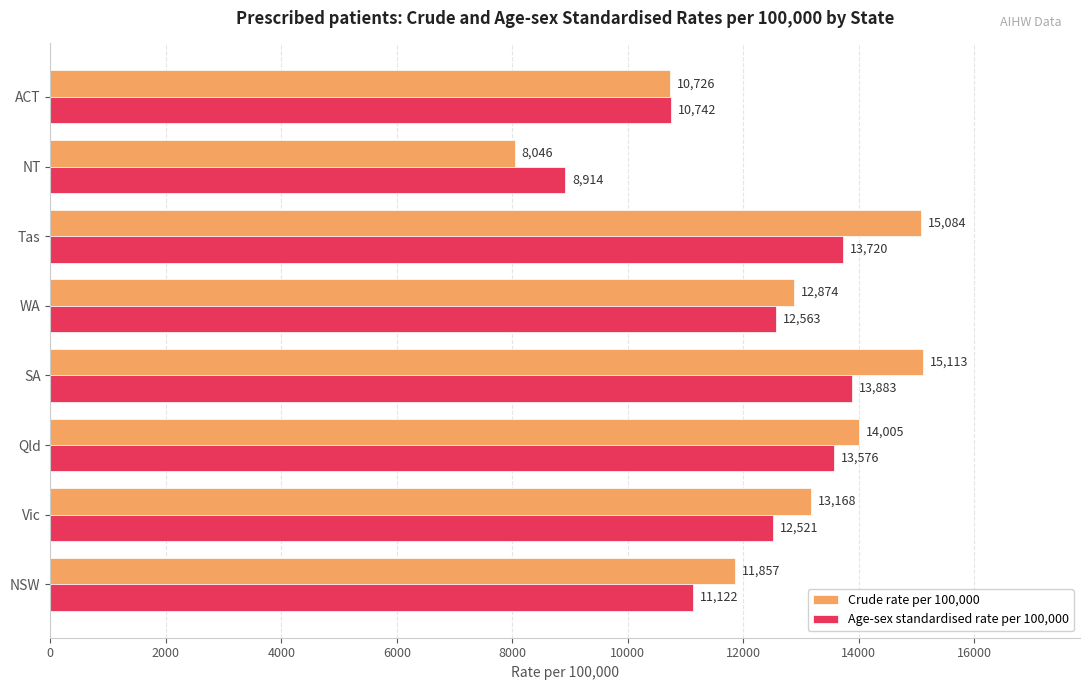

Which series has the largest total across all categories?

Crude rate per 100,000